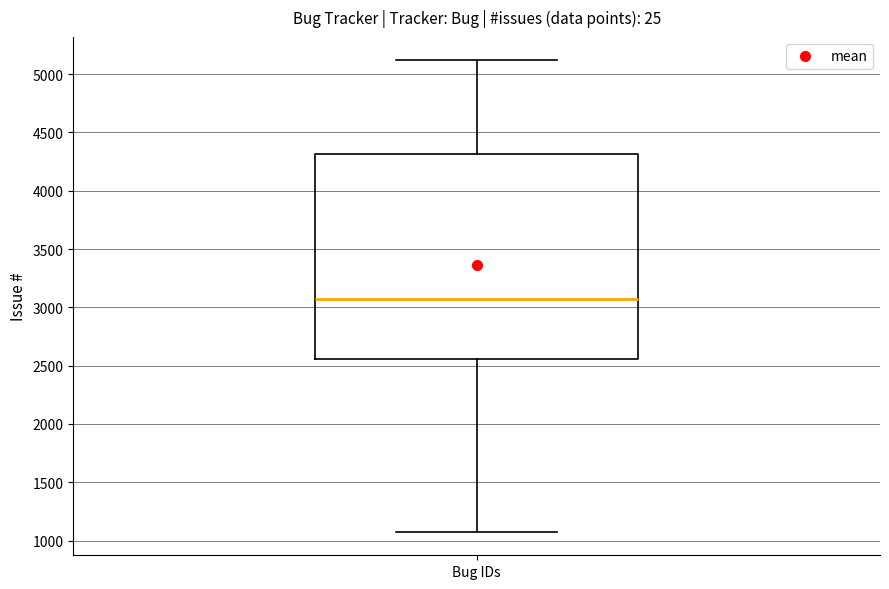

Transcribe this box plot: give where the median line is, the range the box spans, and where the two whiskers end, as read against the y-axis. The values are not printed on the chart, so give them approximately, as read against the axis.

median 3050, box 2550 to 4300, whiskers 1100 to 5100